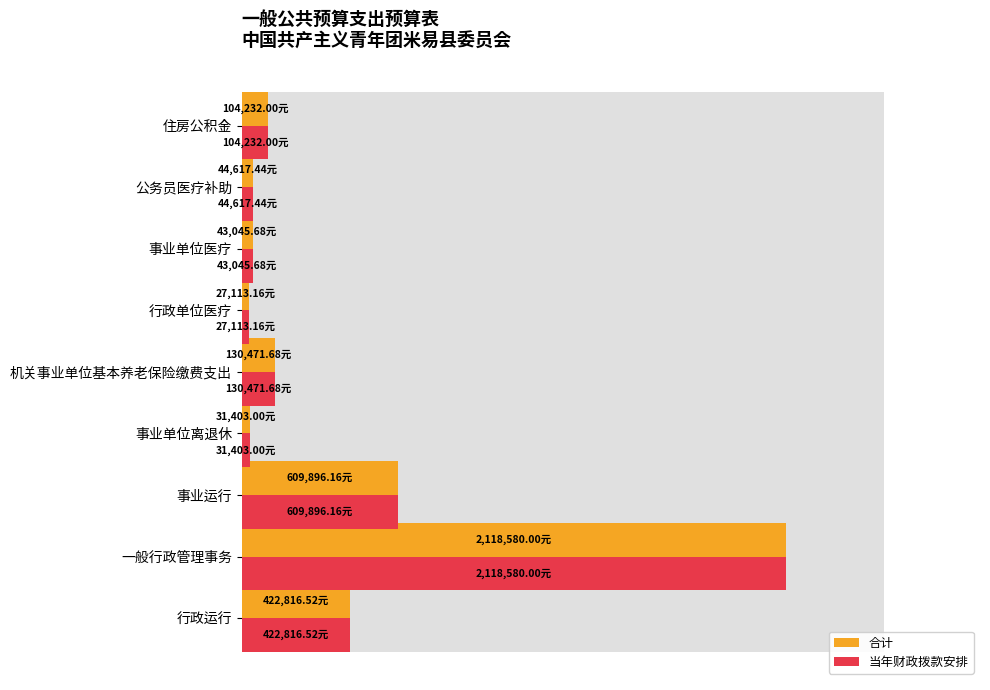

Count the number of categories in the chart.

9